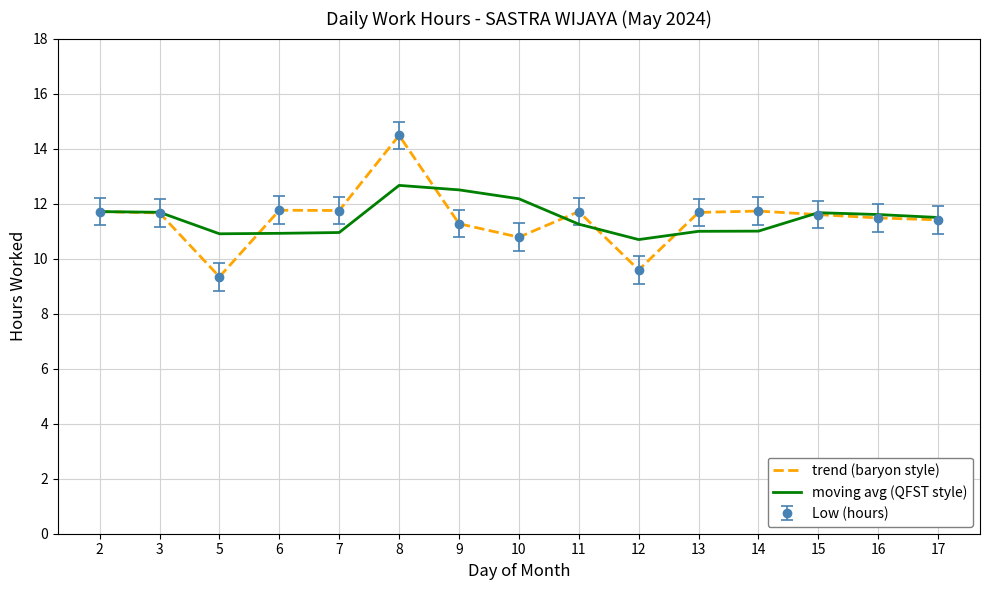

At how many categories does at least one series exceed 12?

3